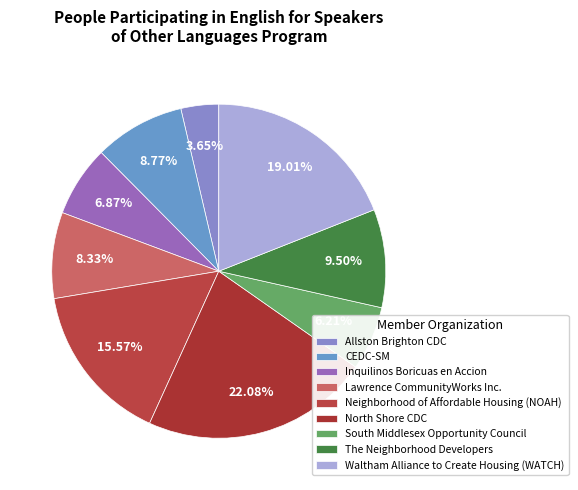

Does South Middlesex Opportunity Council account for over 50% of the chart?

No